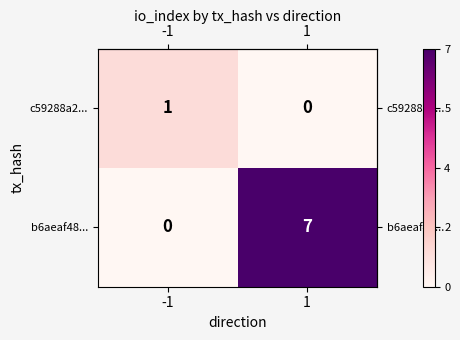

What is the total value across all series at 1?

7